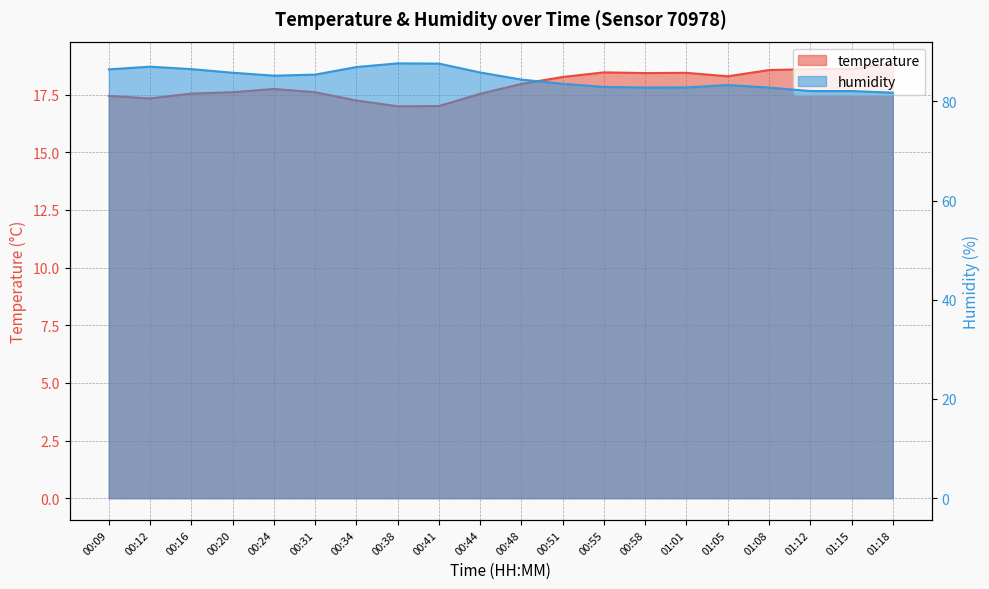

Is it true that humidity equals 87.0 at 00:12?

True